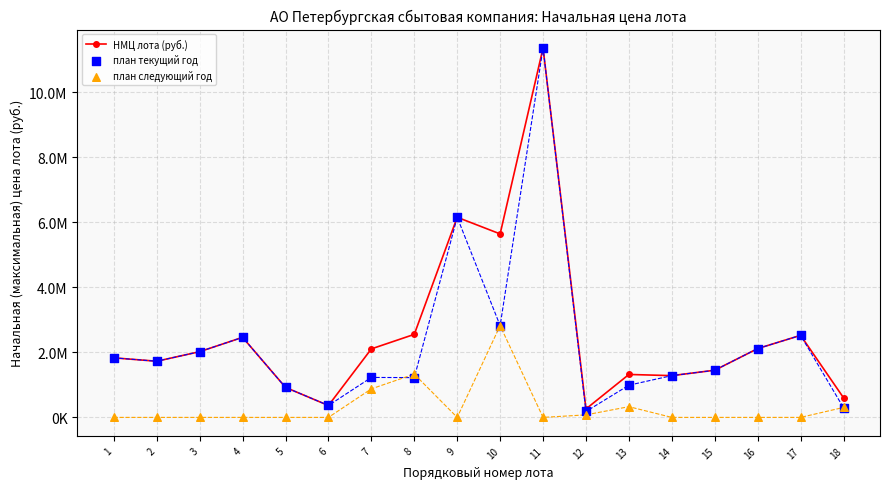

Is the value of план текущий год at 6 greater than the value of план следующий год at 12?

Yes